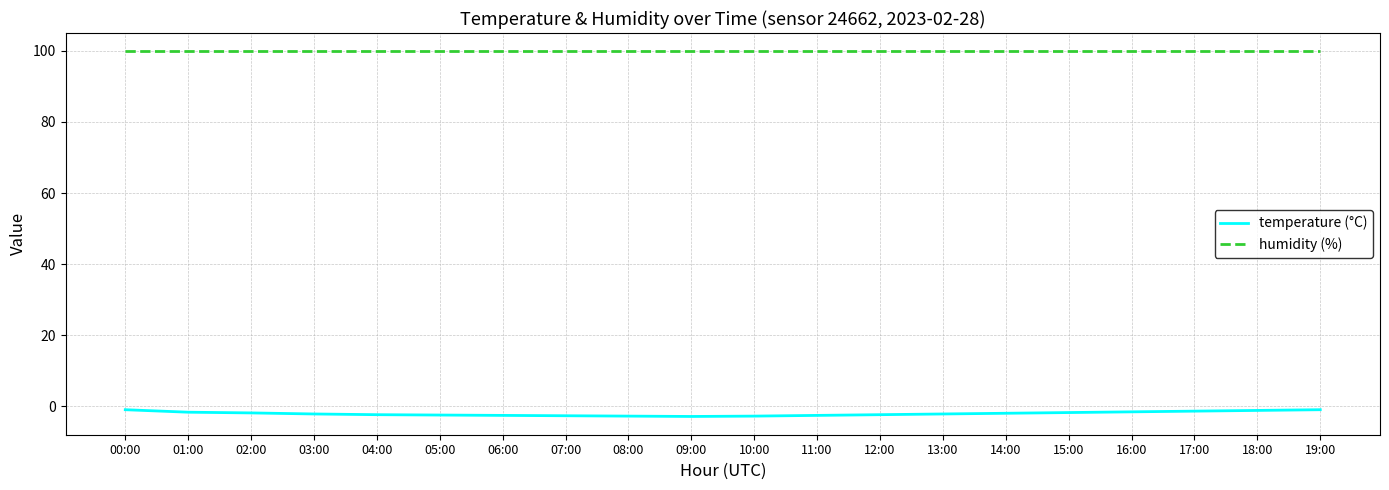

Which series has the widest spread of values?

temperature (°C)